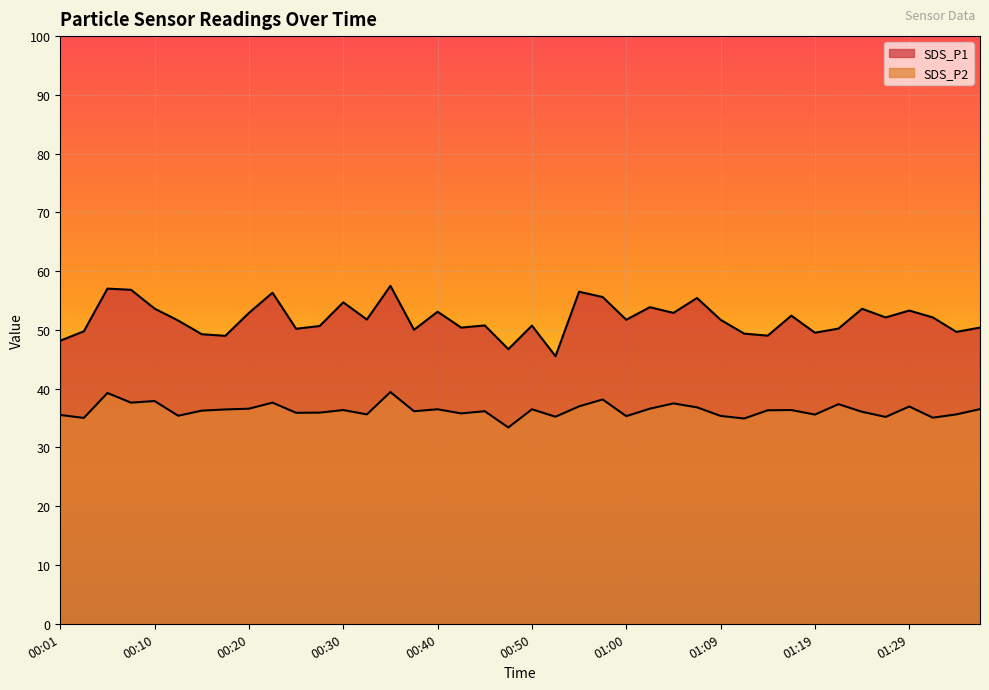

Where is SDS_P1 nearest to the value 51?

00:45